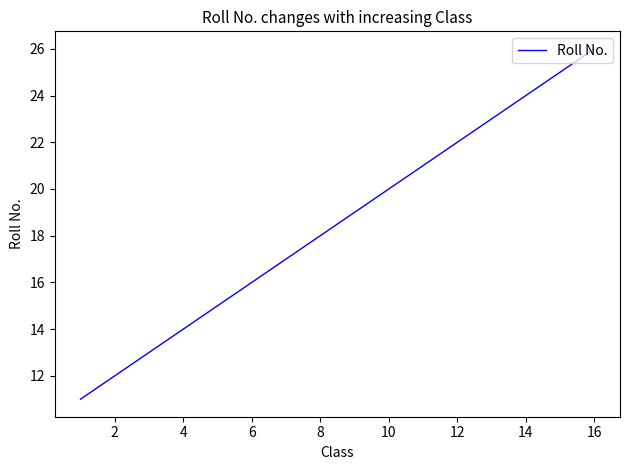

True or false: the data has more than 0 interior local peaks.

False